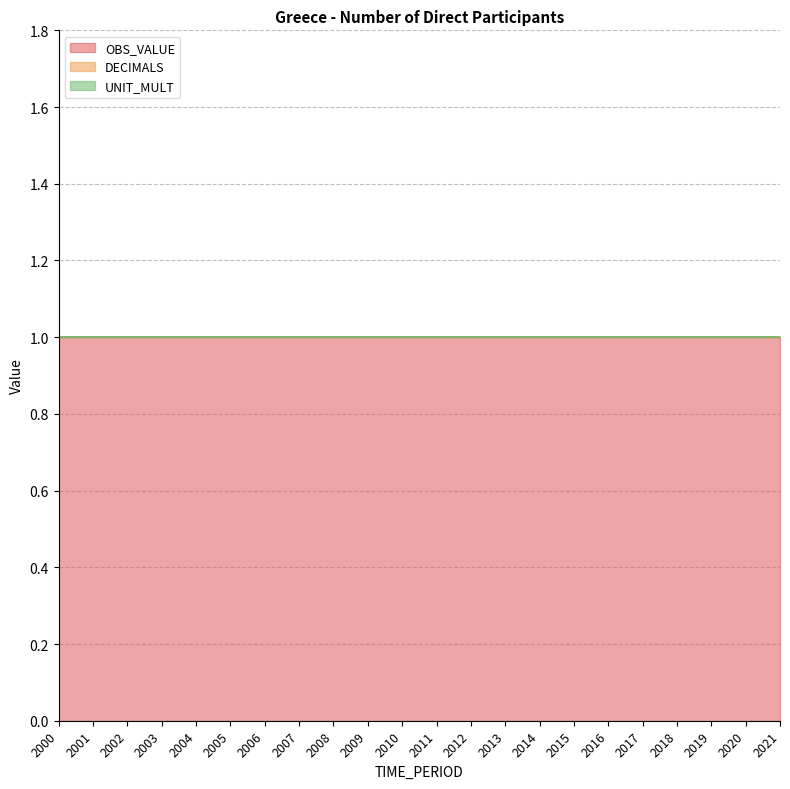

True or false: OBS_VALUE and UNIT_MULT cross at least once.

False